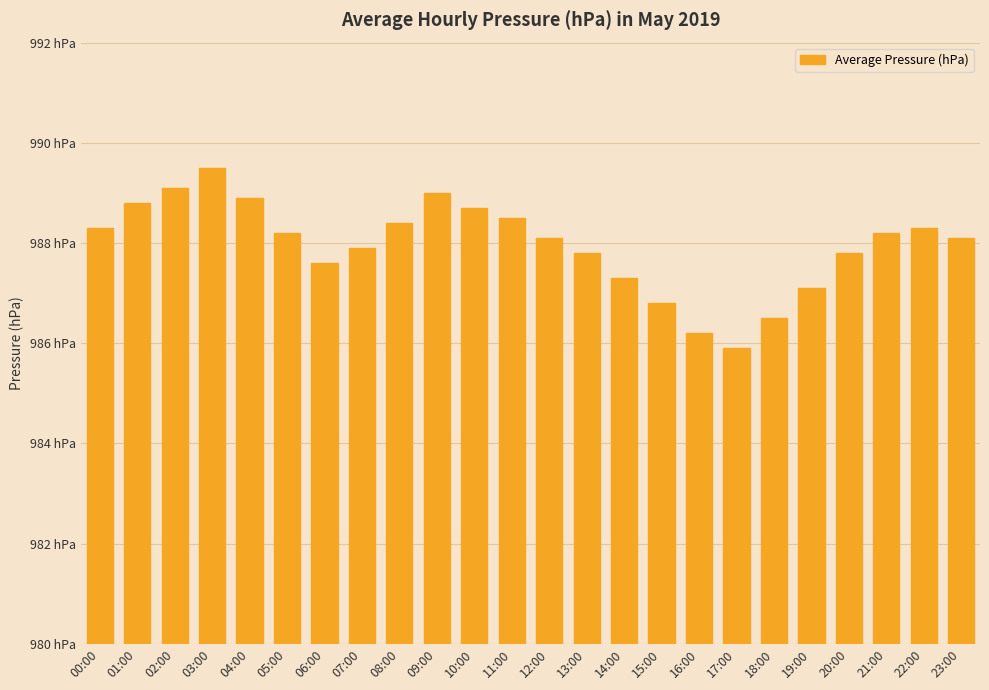

Between 15:00 and 10:00, which is larger?

10:00